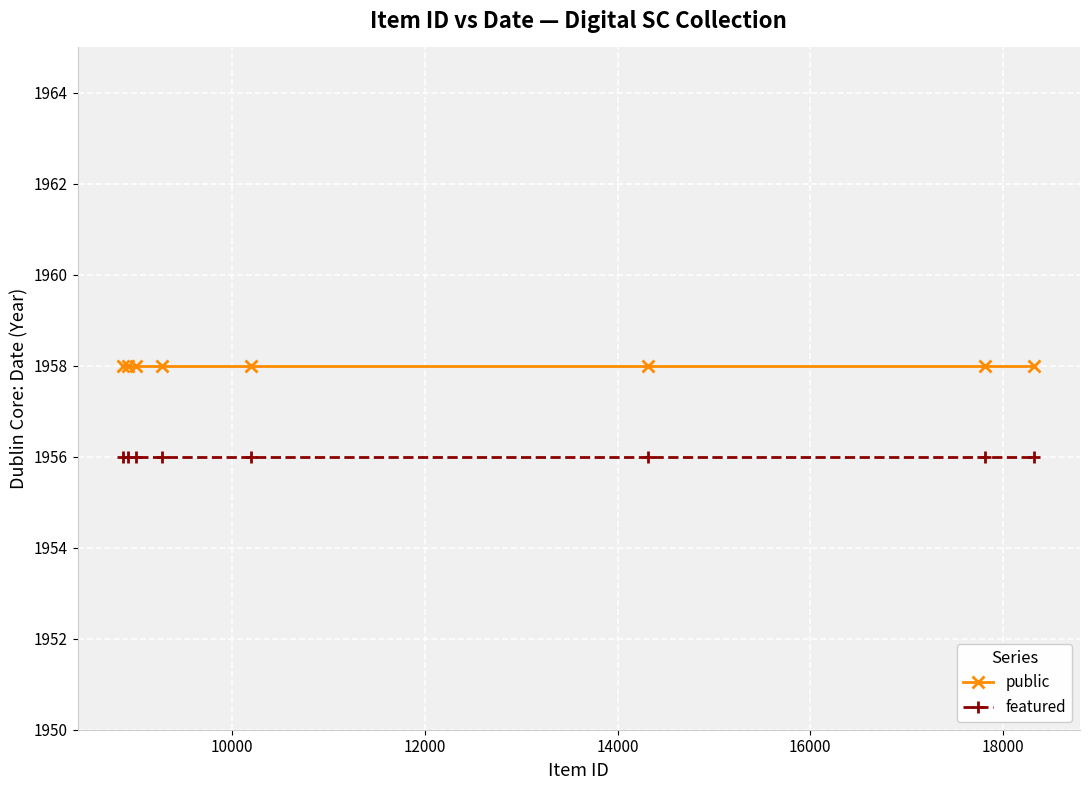

What is the value of the public point at the 8th from the left?

1958